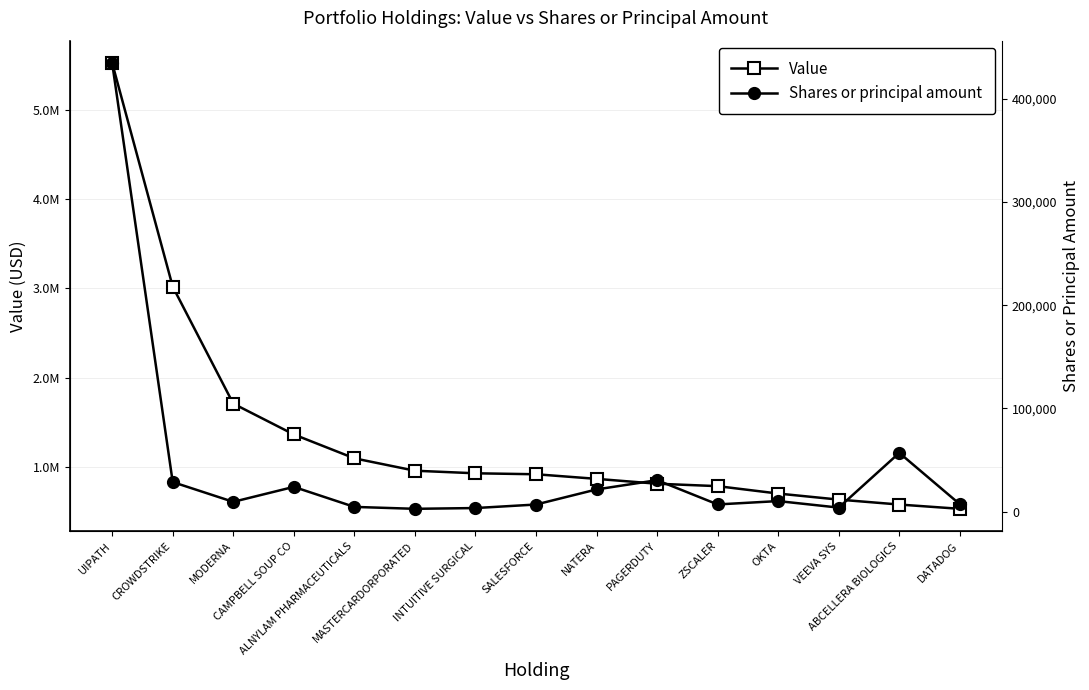

What is the label of the 6th point from the left?

MASTERCARDORPORATED